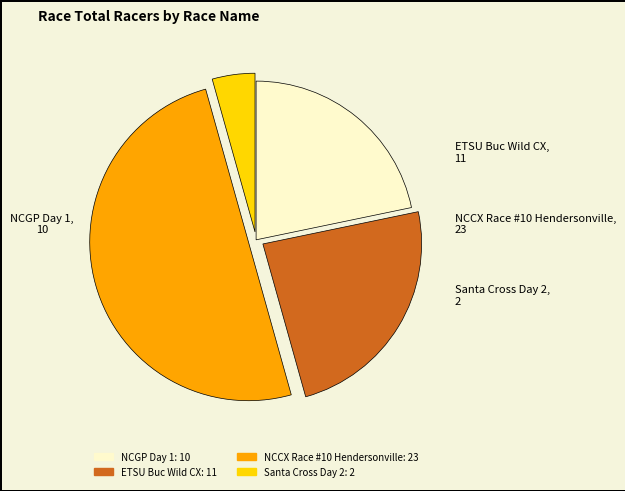

The NCCX Race #10 Hendersonville slice represents 50% of the pie. True or false?

True